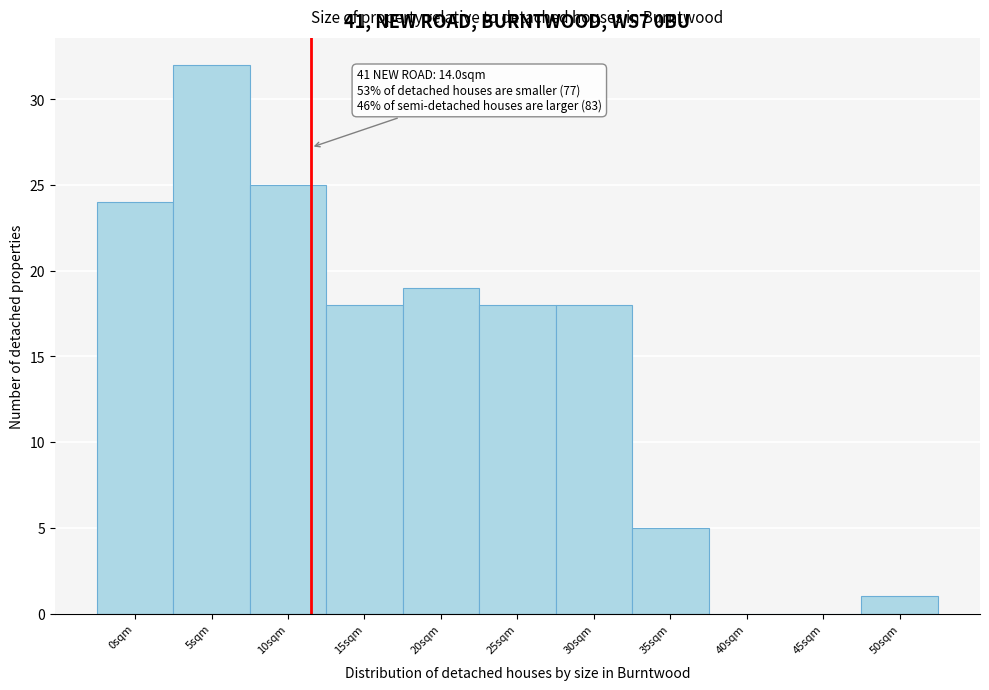

Reading right to left, extract all data points from this chart.

50sqm=1	45sqm=0	40sqm=0	35sqm=5	30sqm=18	25sqm=18	20sqm=19	15sqm=18	10sqm=25	5sqm=32	0sqm=24